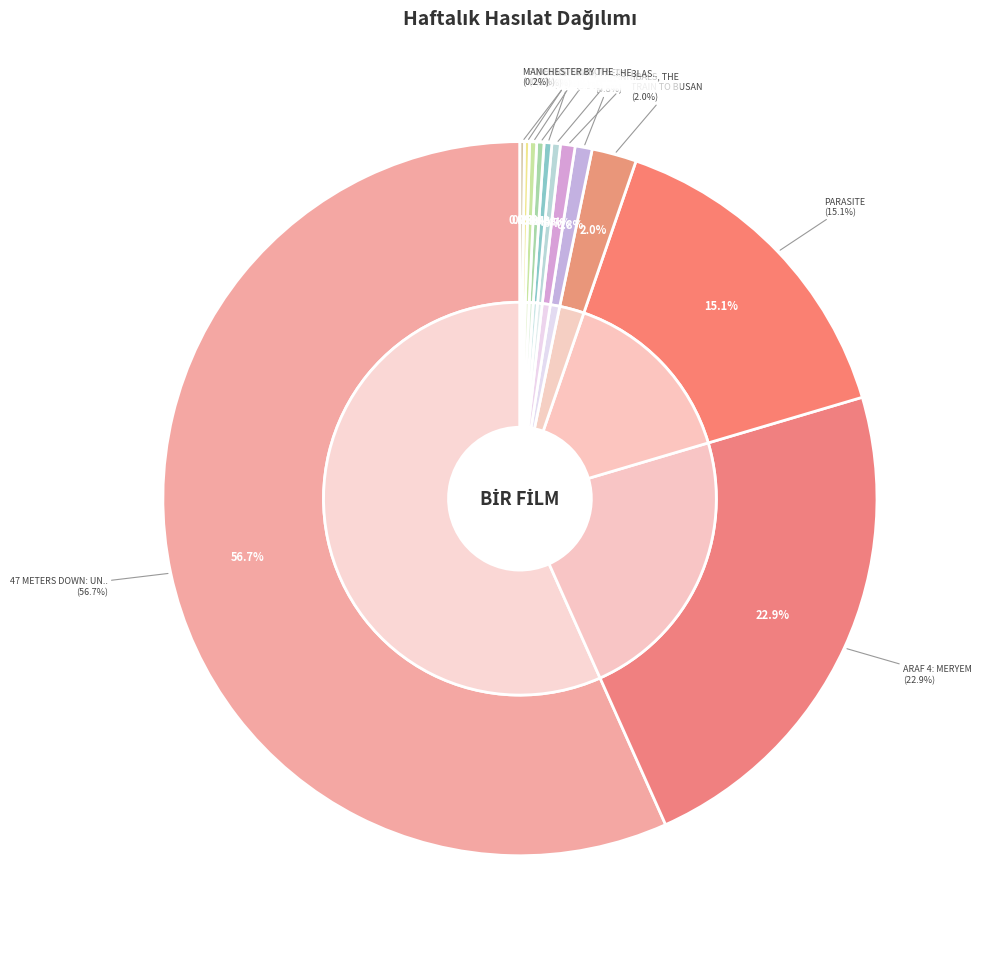

Which slice is the smallest?

MANCHESTER BY THE SEA